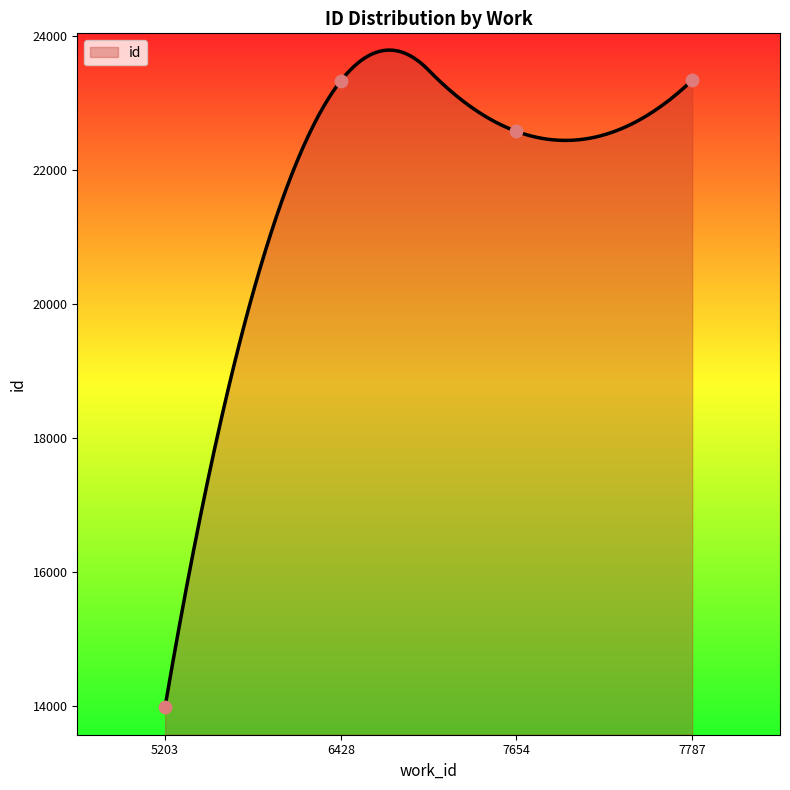

What is the ratio of the value at 5203 to the value at 7787?

0.6